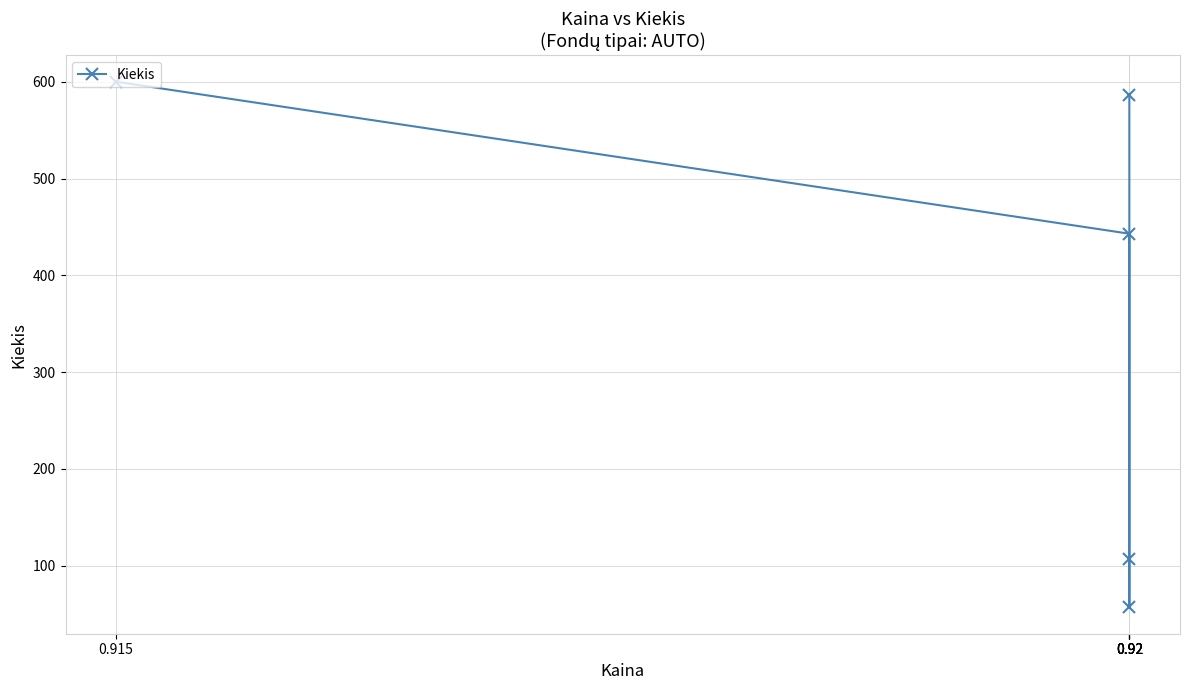

At which category does the chart reach its peak across all series?

0.915